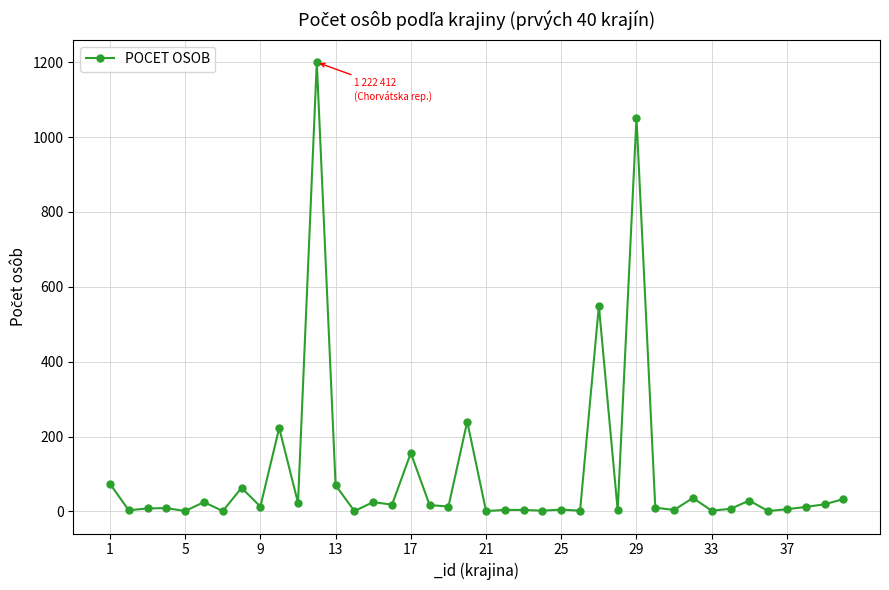

What is the maximum value shown in the chart?

1200